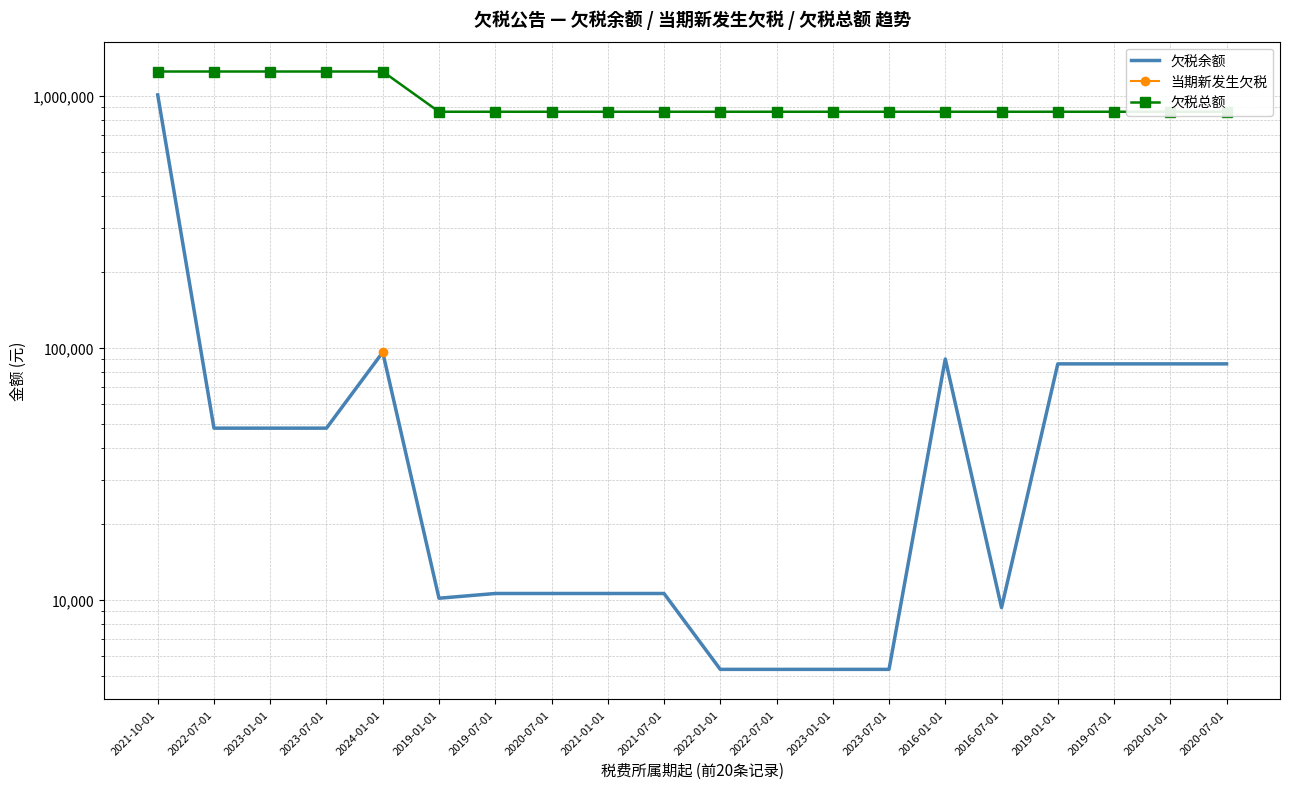

What is the highest value of the 欠税余额 series?

1008000.0